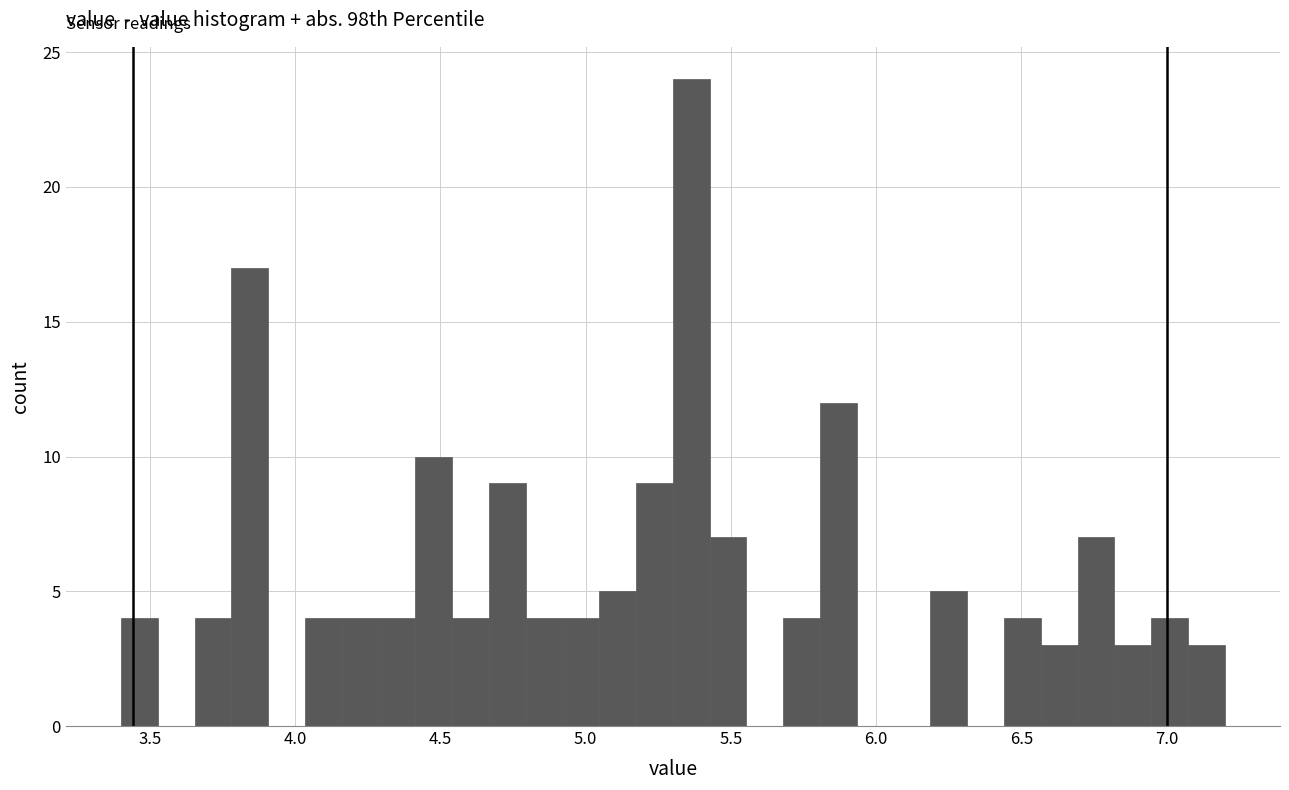

Around what value on the x-axis is the tallest bar? Give the approximate position of its centre, as read against the axis.

5.35